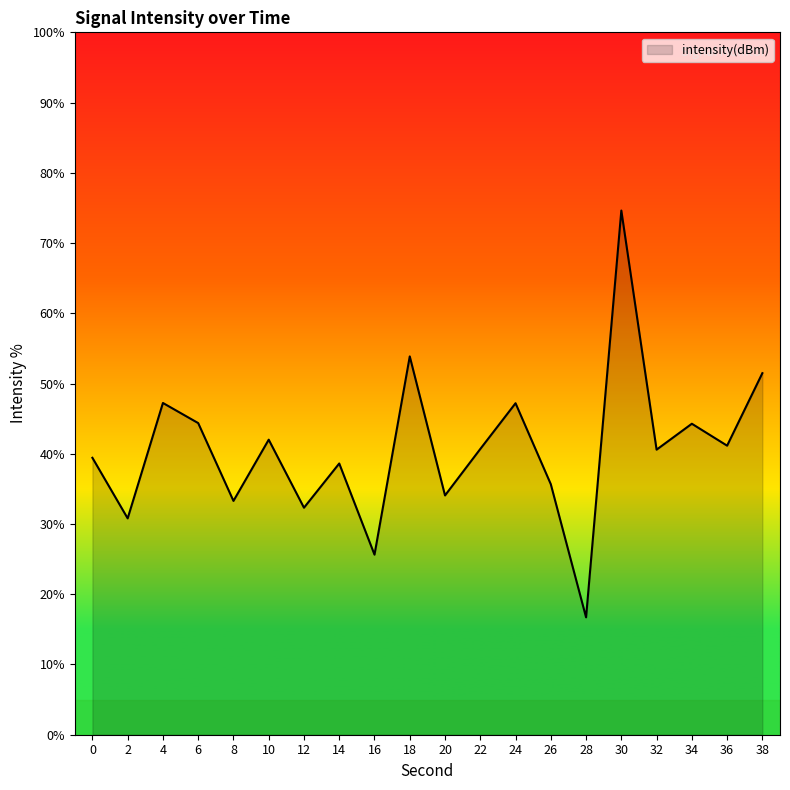

What is the approximate value at 34?

44.3